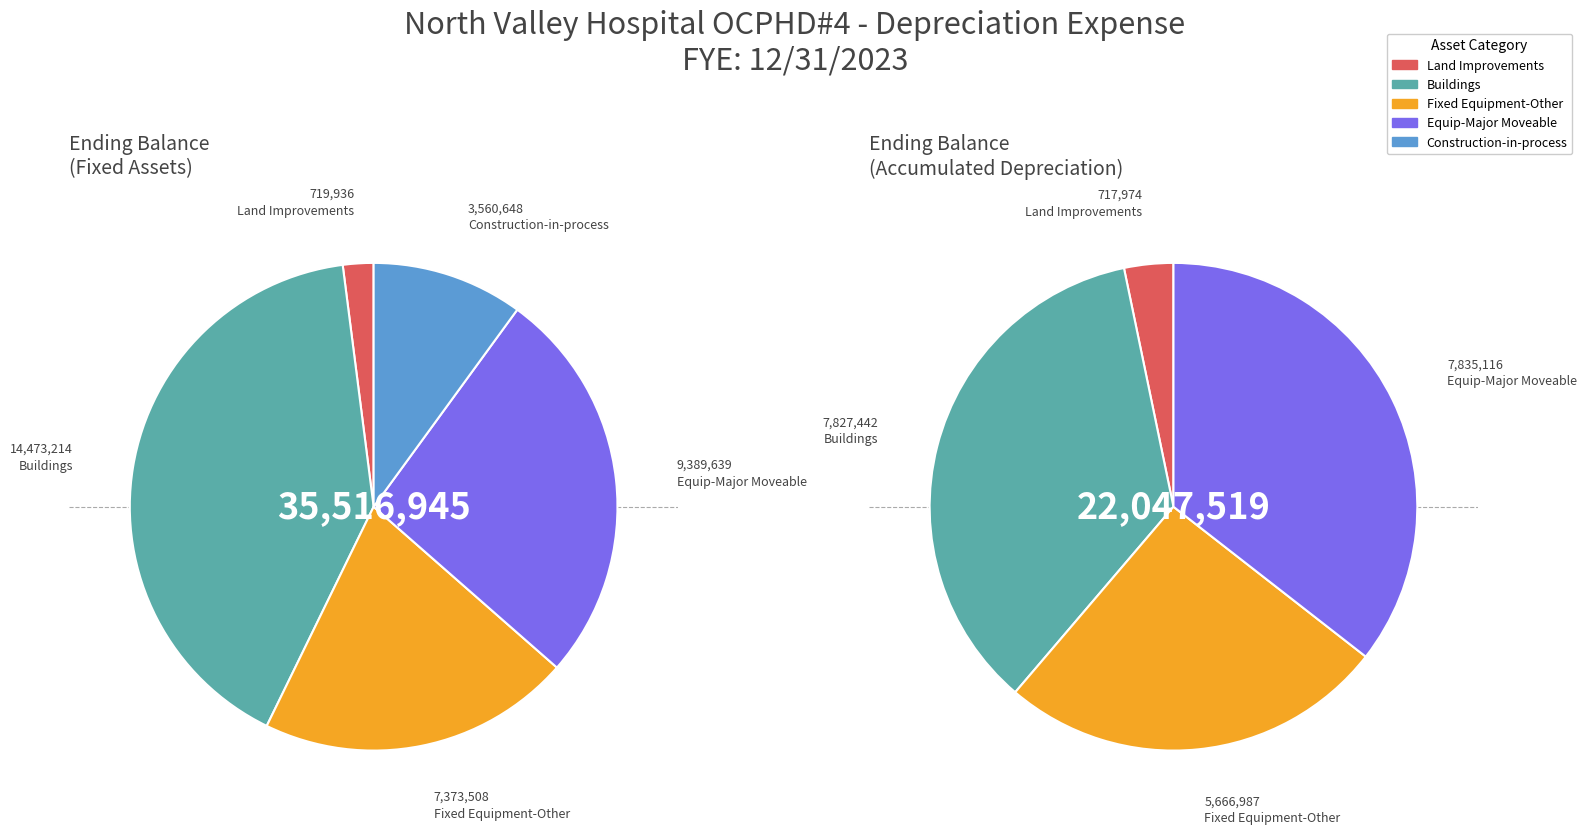

How many slices are in this pie chart?

5